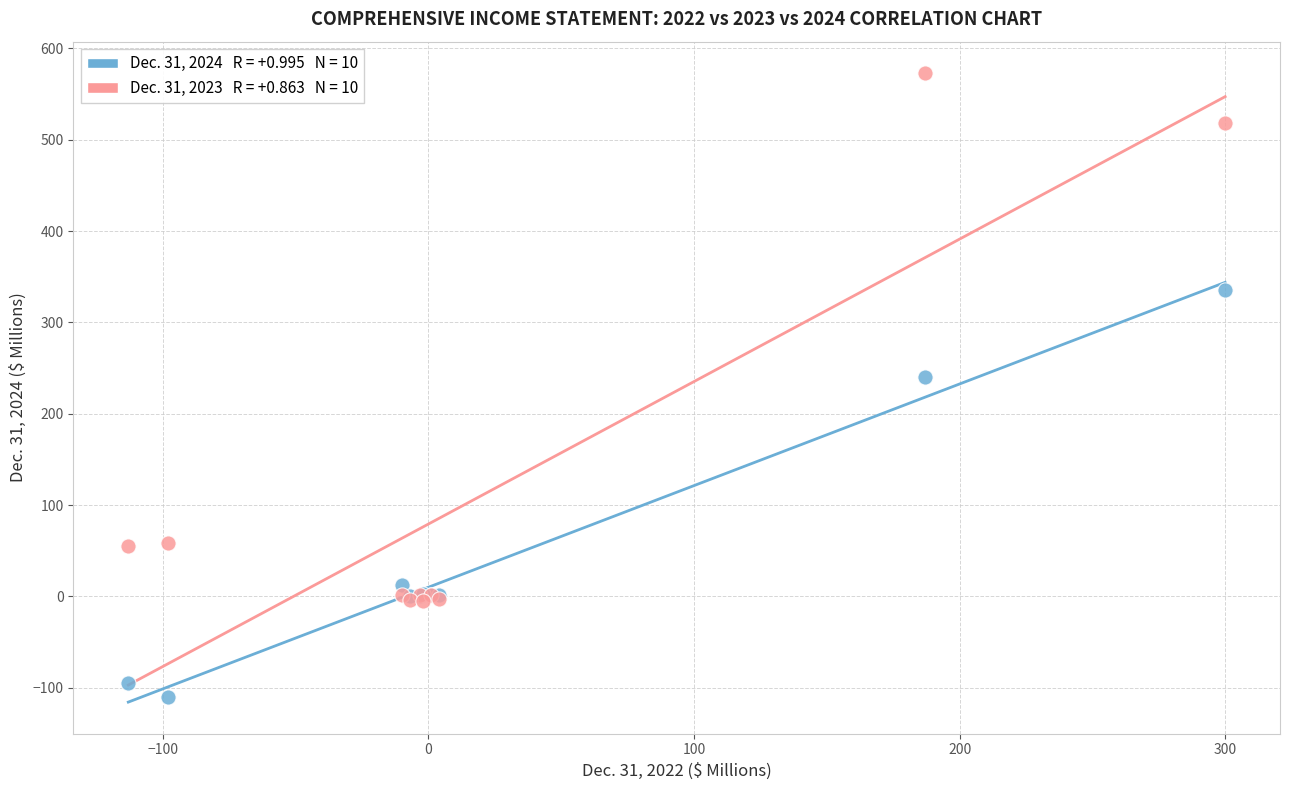

Across all series, what Y value is closest to 231?

240